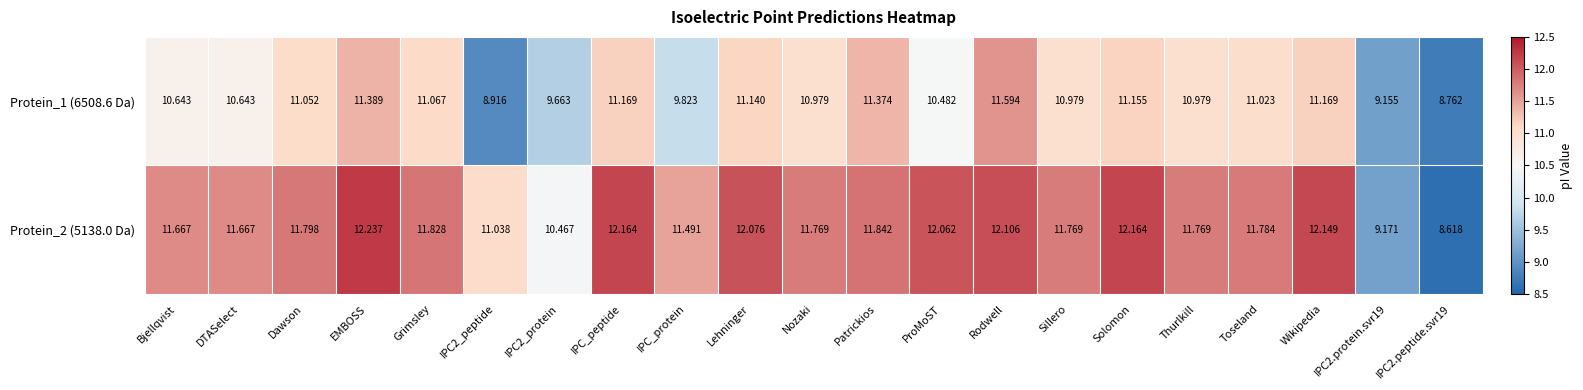

At which category is the sum across all series the highest?

Rodwell